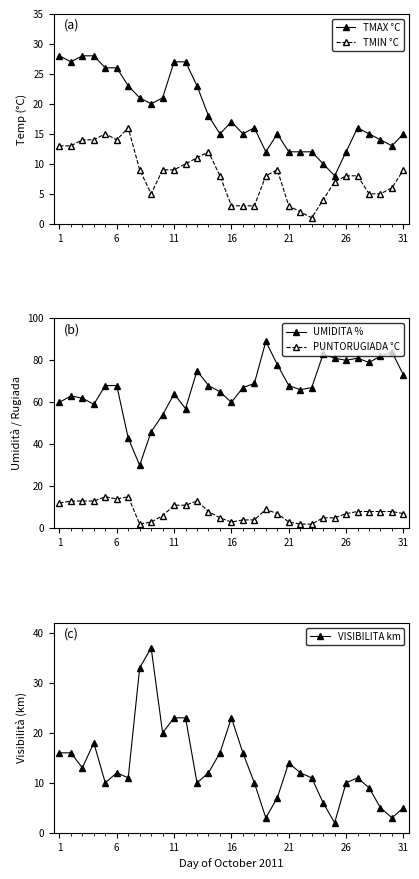

True or false: TMAX °C and PUNTORUGIADA °C cross at least once.

False